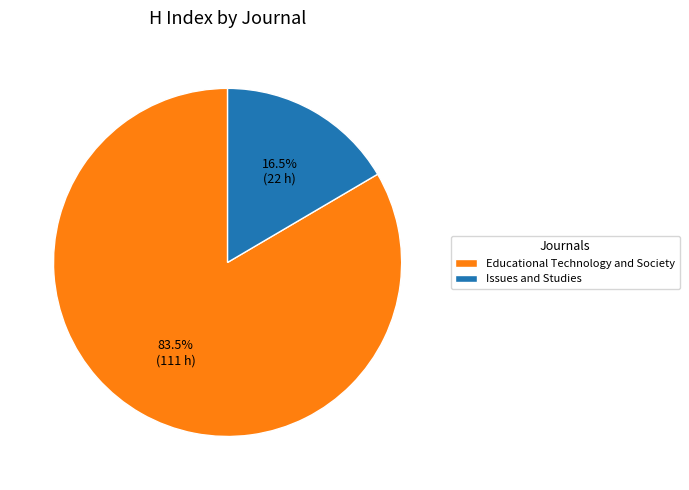

Rank the categories by value from lowest to highest.

Issues and Studies, Educational Technology and Society